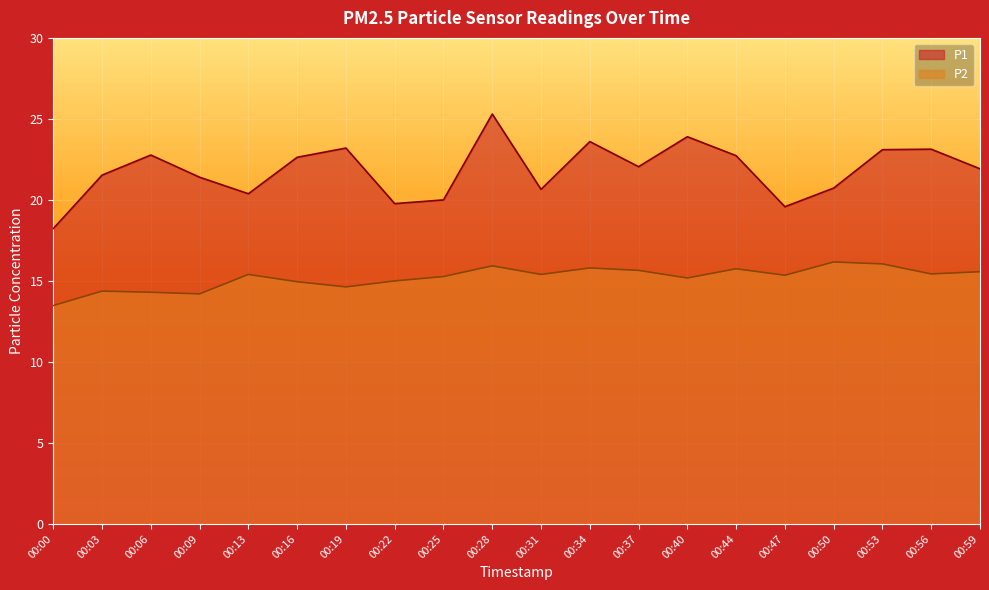

True or false: P2 and P1 intersect in this chart.

False